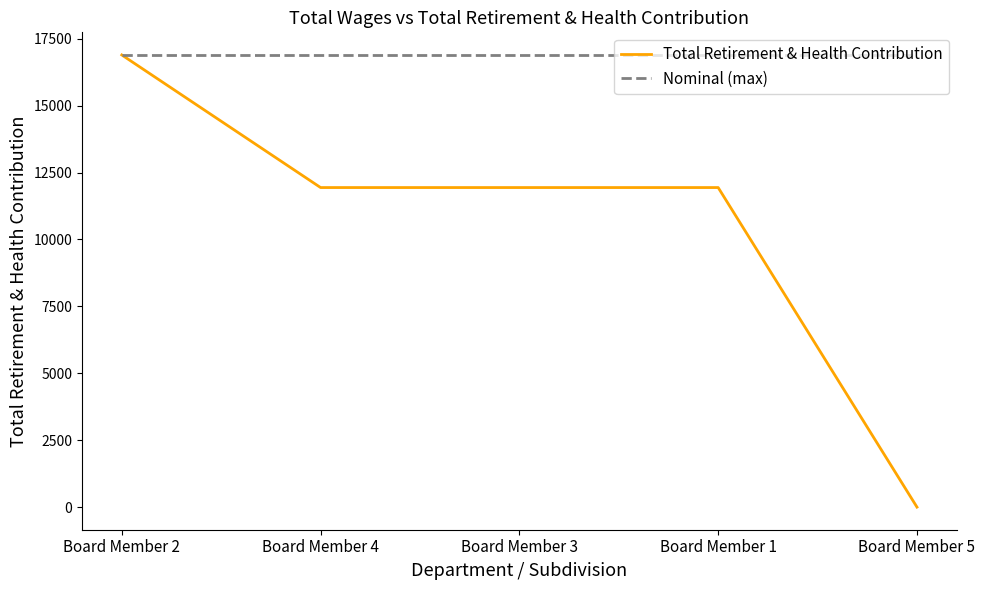

At Board Member 1, list the series in order from largest to smallest.

Nominal (max), Total Retirement & Health Contribution